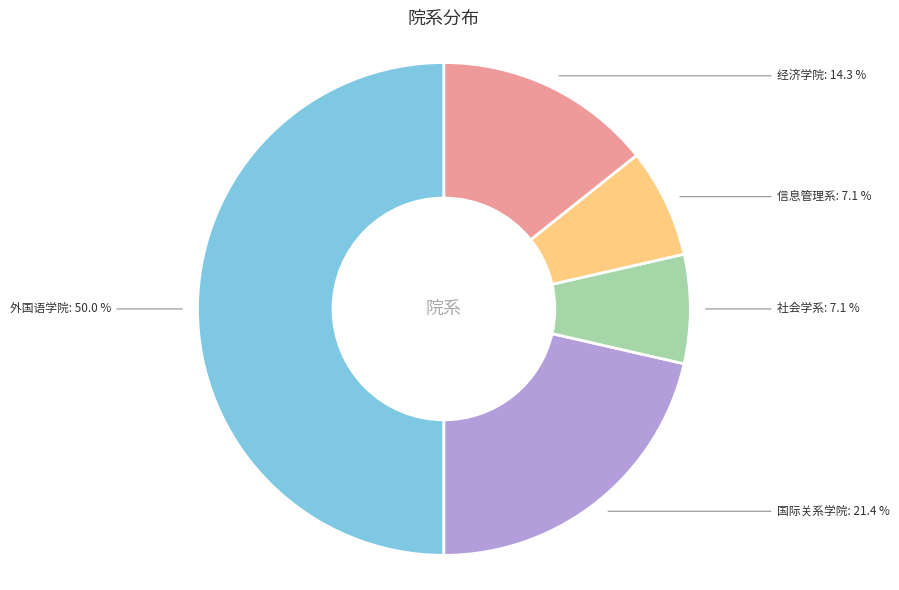

What is the smallest slice in the pie chart?

社会学系